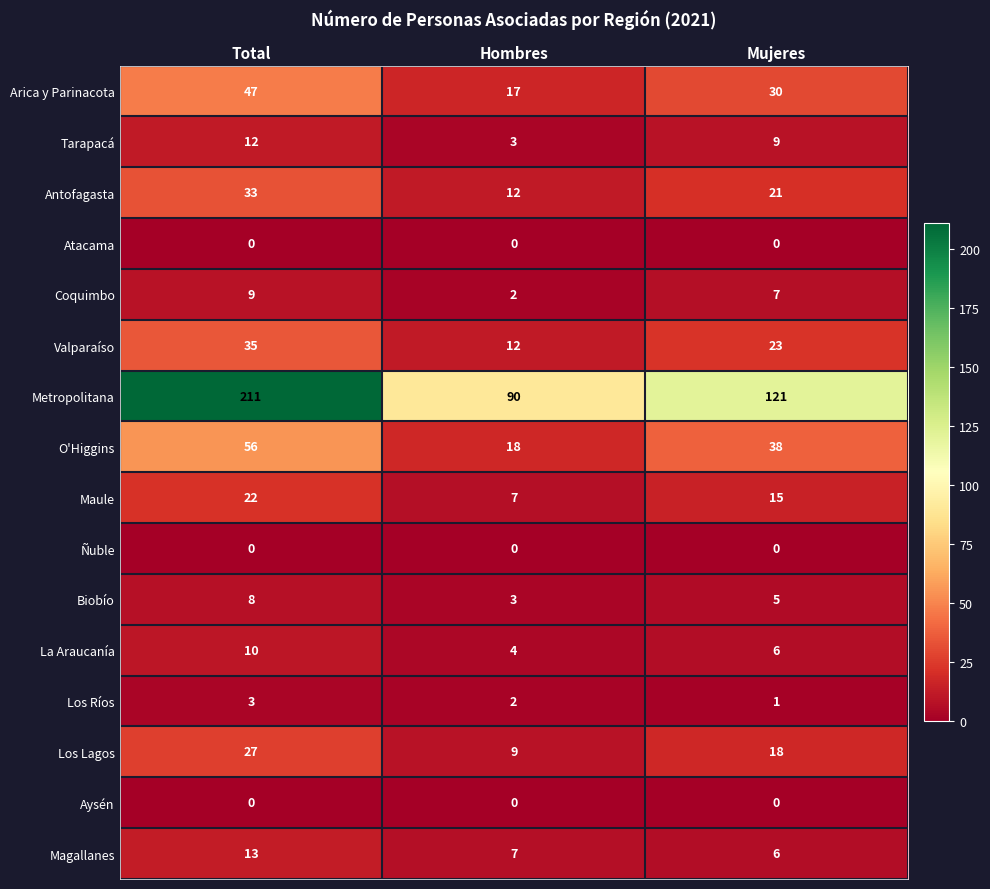

Is it true that La Araucanía equals 9 at Mujeres?

False